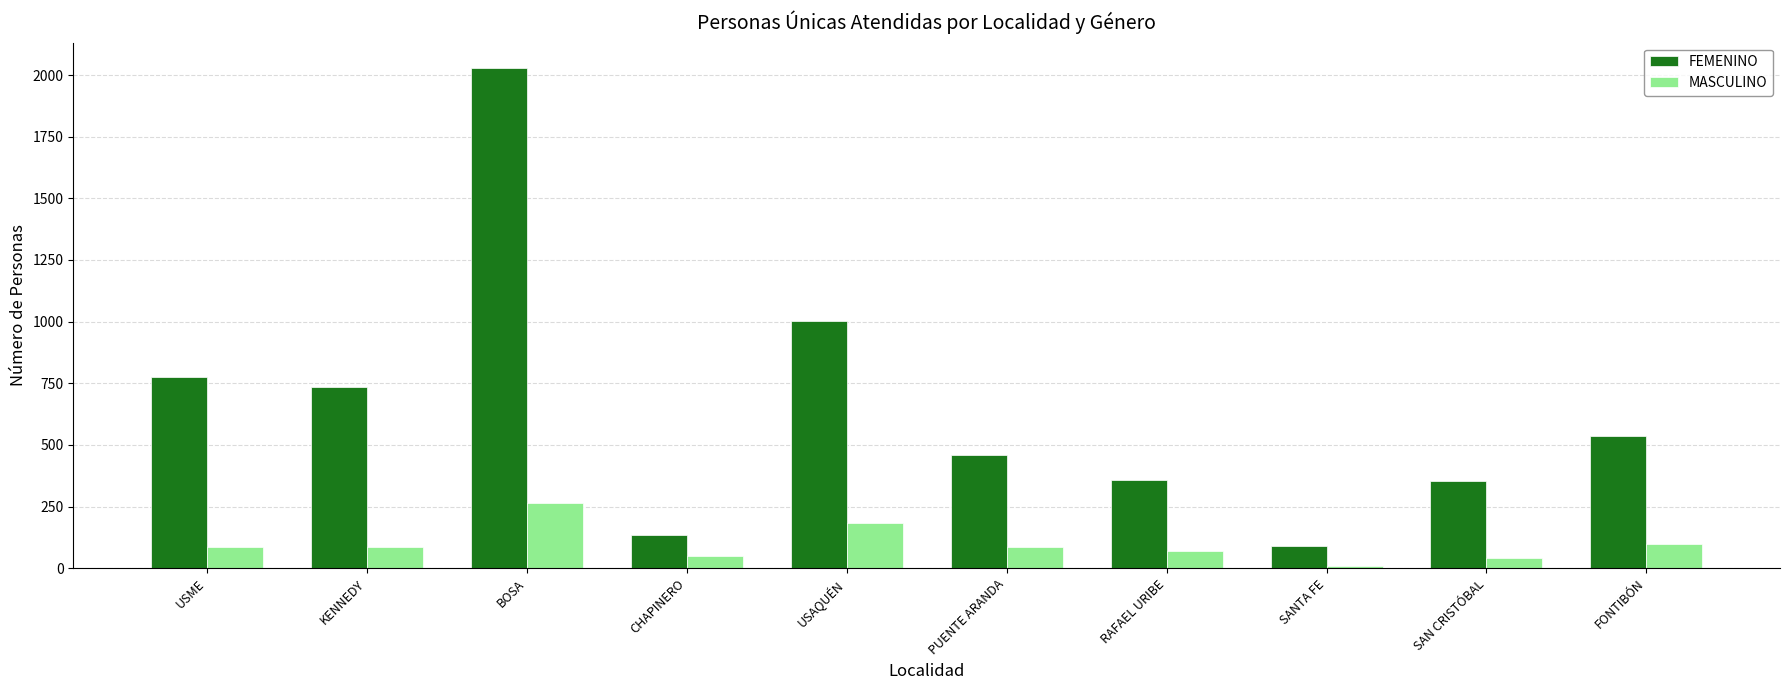

What is the label of the 5th bar from the left?

USAQUÉN